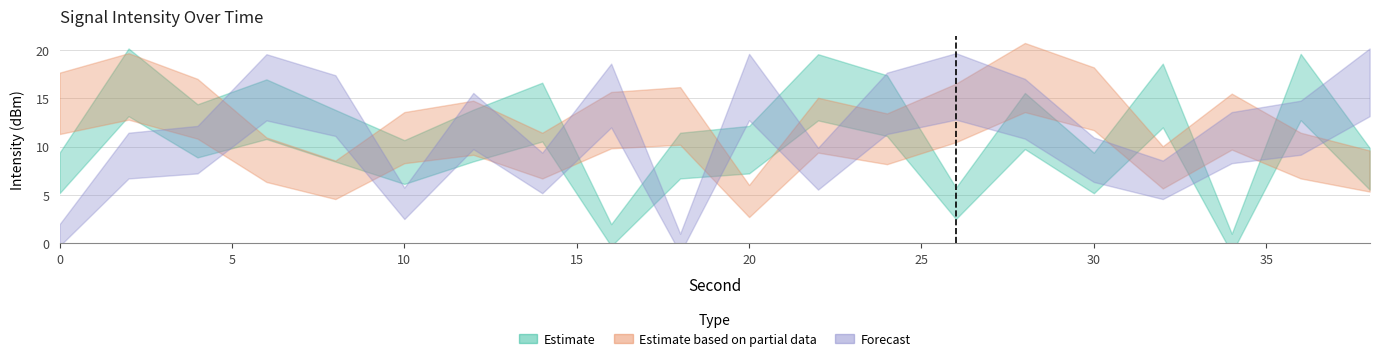

At which label is Forecast closest to -133?

2